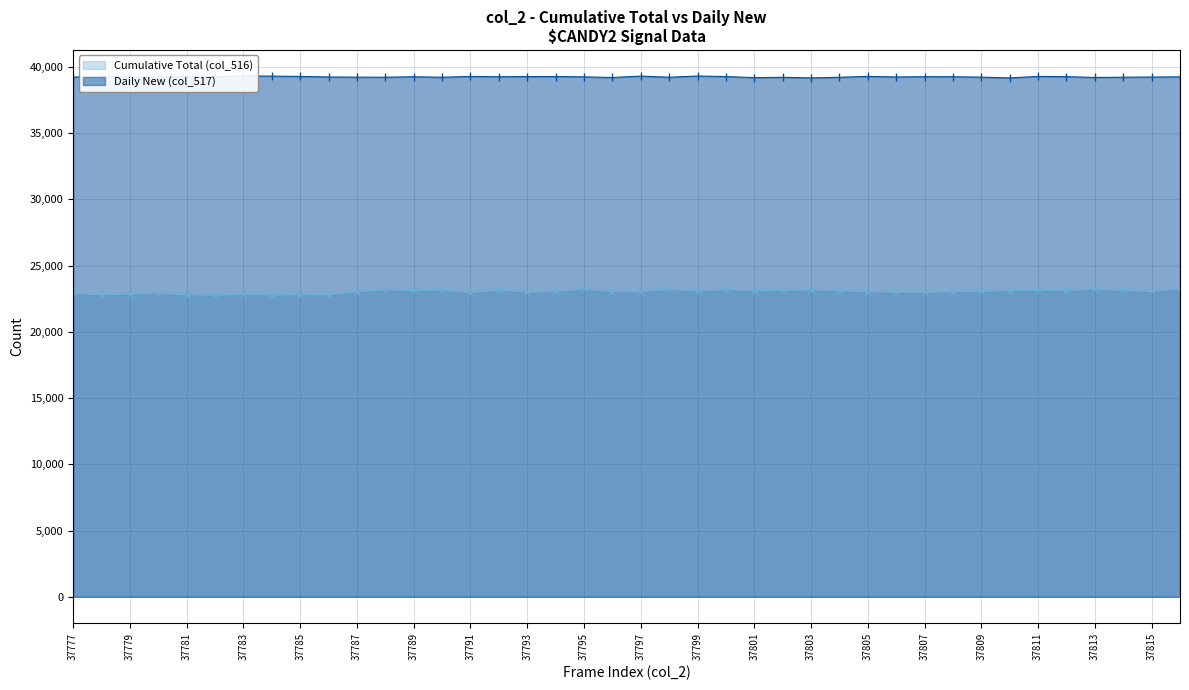

How many data points in Daily New (col_517) are less than 39245?

19